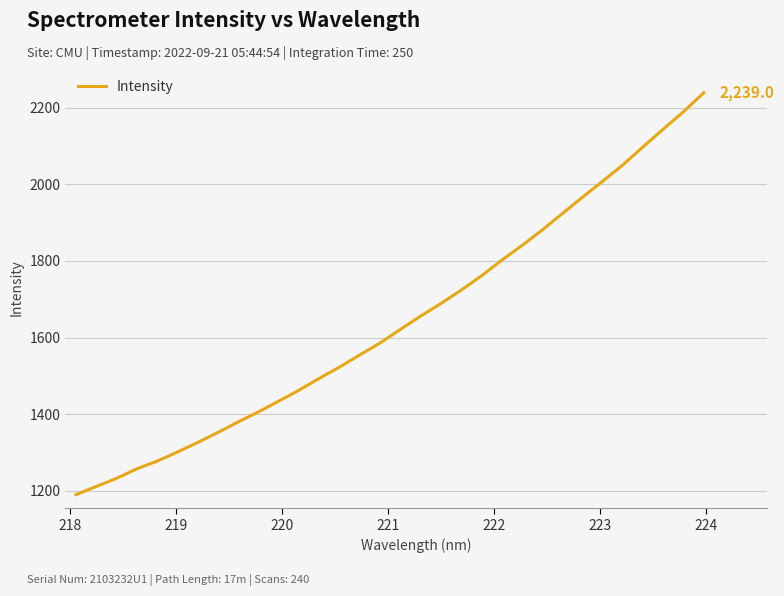

Reading left to right, what are all the values shown in this chart?

1190.3	1211.5	1232.8	1257.5	1277.6	1301.3	1326.3	1352.5	1379.9	1406.2	1434.2	1462.7	1493.5	1523.0	1554.8	1585.8	1621.1	1655.8	1688.7	1723.5	1760.7	1801.5	1839.8	1880.2	1923.3	1966.2	2008.0	2050.8	2098.0	2144.2	2189.7	2239.0